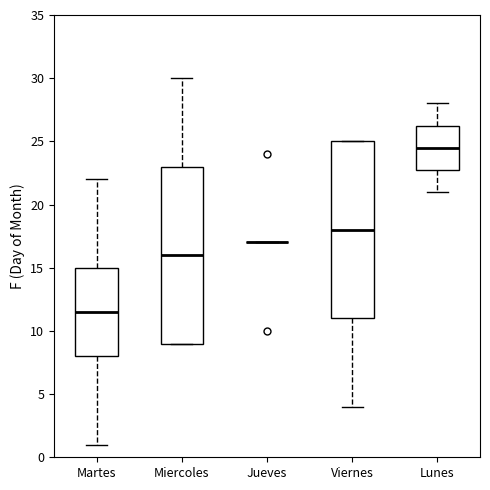

Where does the upper whisker of the box for Martes end on the y-axis? The values are not printed on the chart, so give them approximately, as read against the axis.

22.0